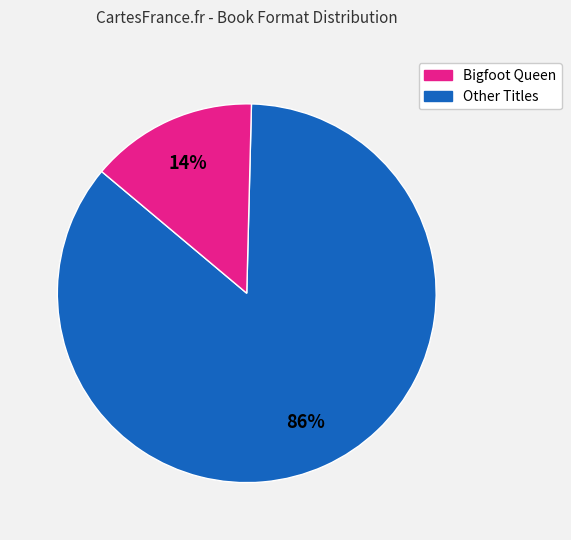

How many segments does this pie chart have?

2